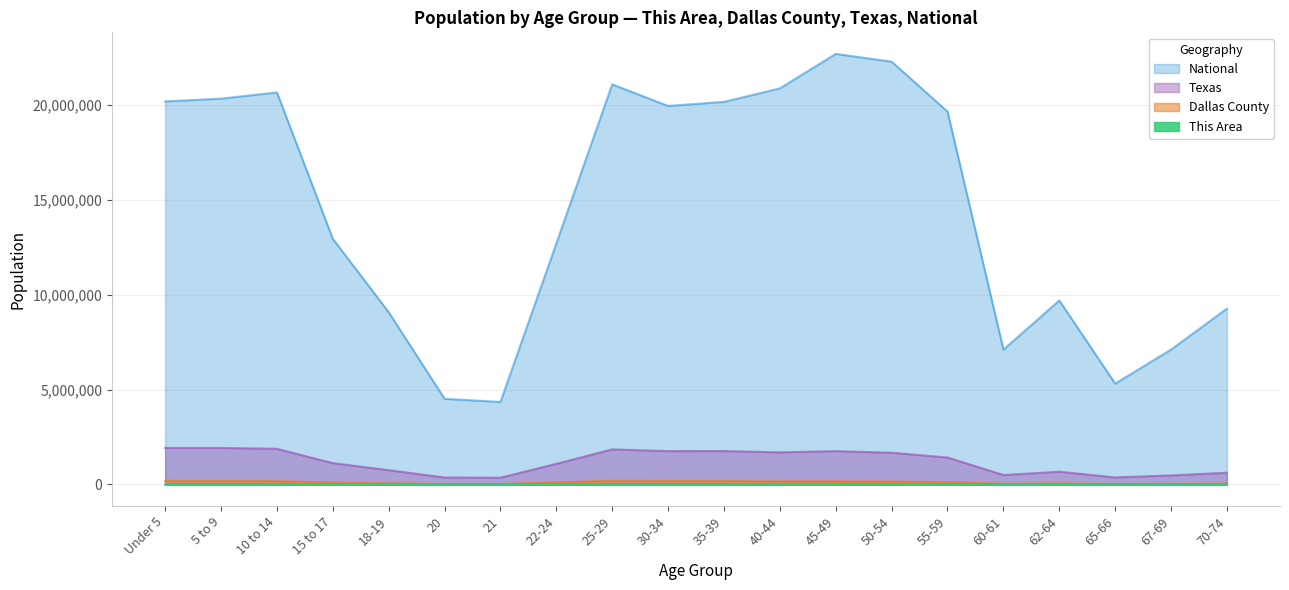

What are all the series names shown in the legend?

National, Texas, Dallas County, This Area